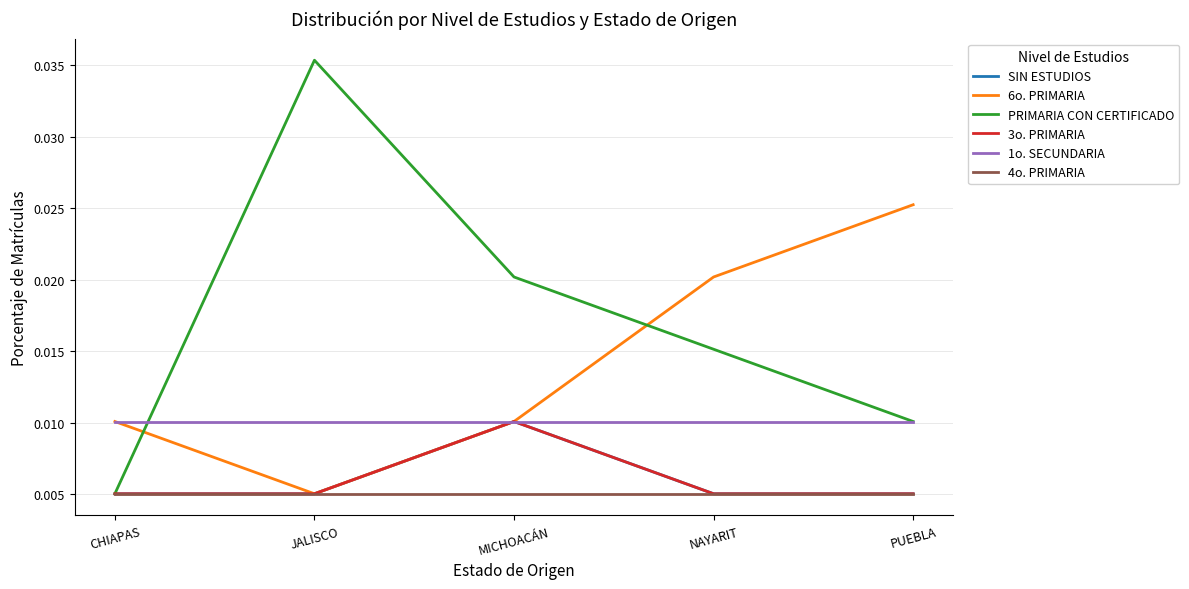

Is this an area chart (filled region under the line)?

No